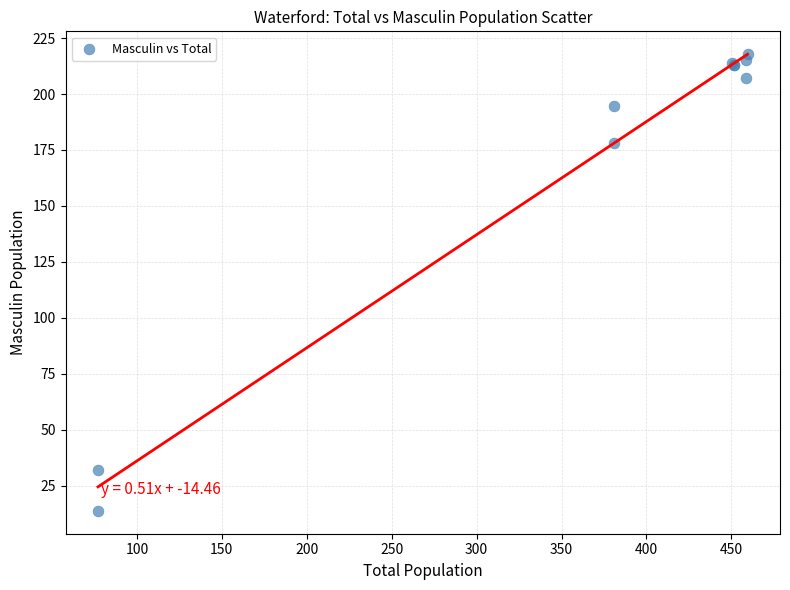

What Y value in the scatter plot is closest to 115?

178.3